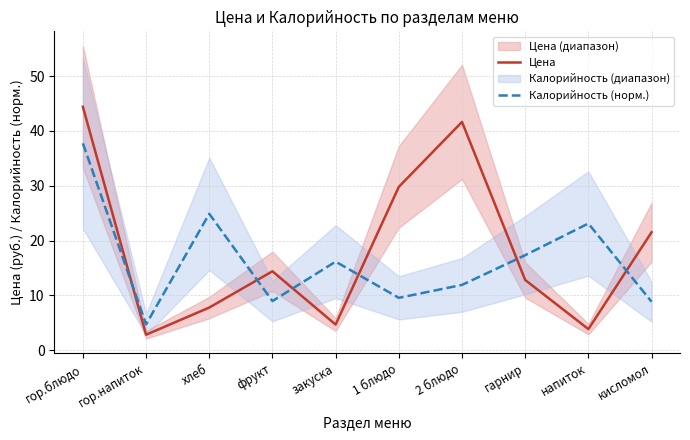

True or false: Цена has more than 2 points higher than both neighbors.

False